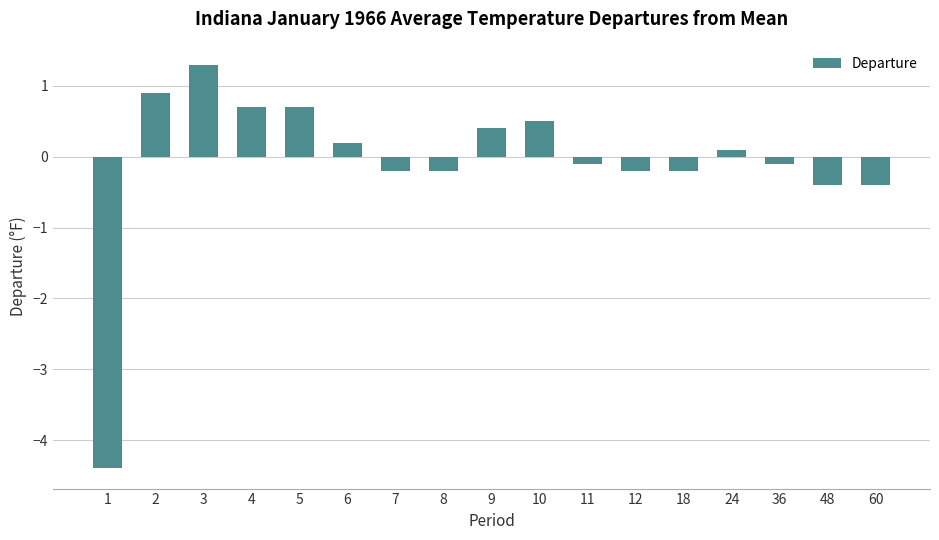

What is the difference between the values at 3 and 4?

0.6